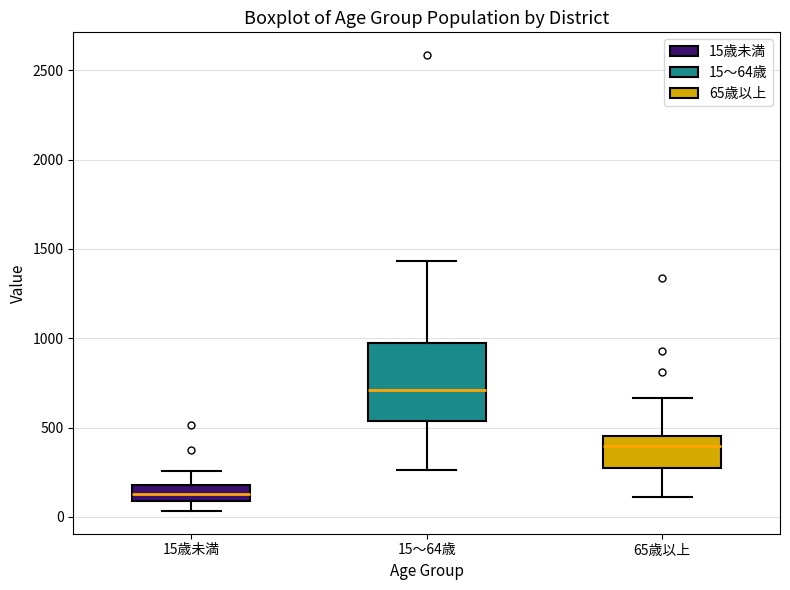

Which box is the tallest, from its lower edge to its upper edge?

15～64歳